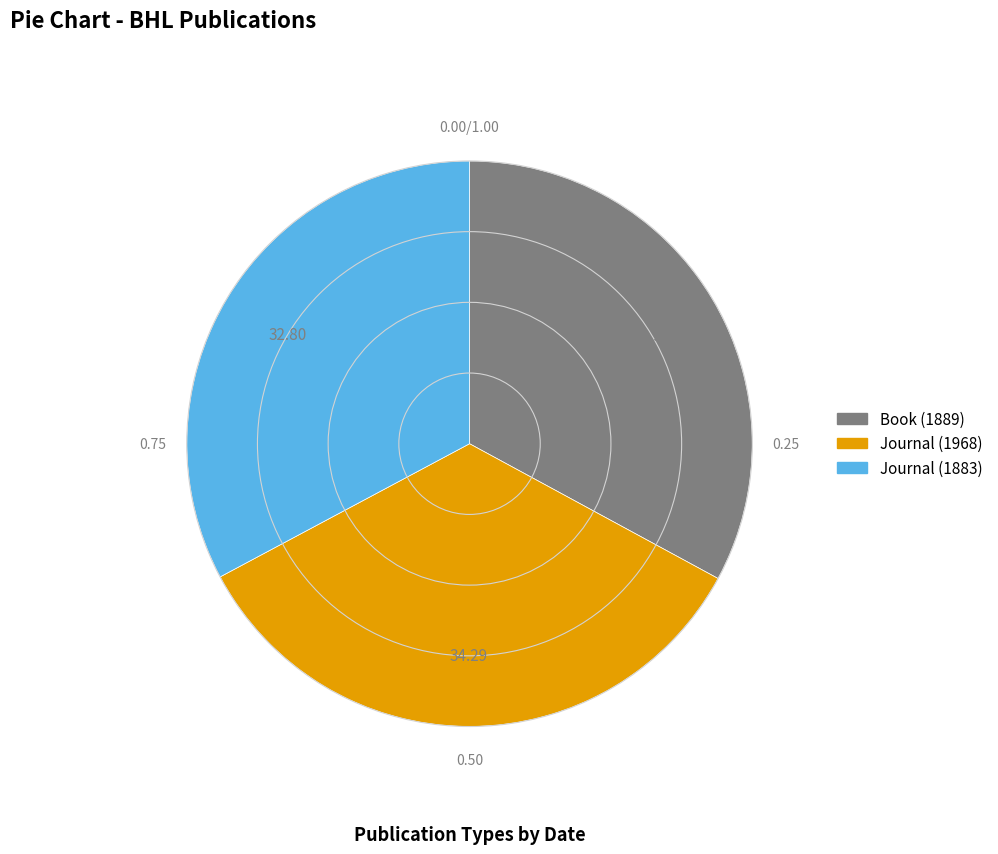

Count the number of slices in the pie.

3